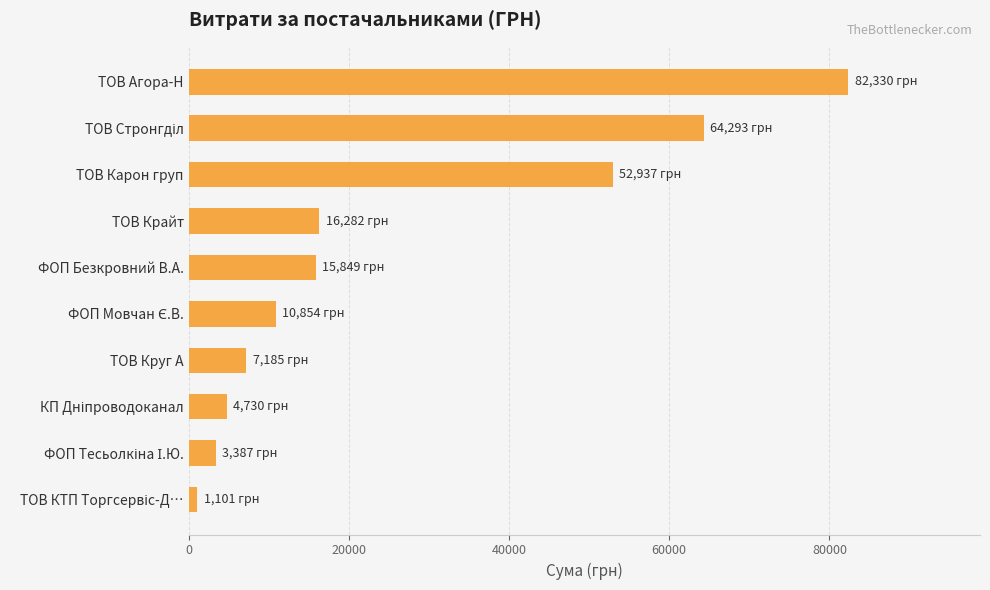

What is the greatest value displayed?

82329.8